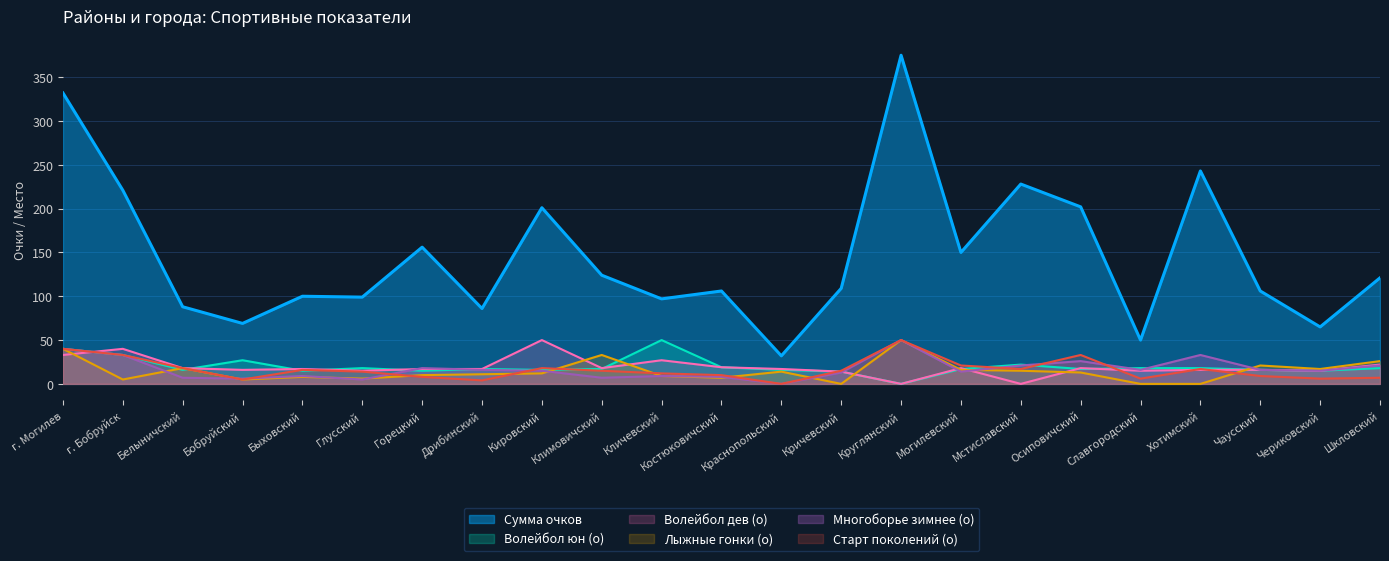

True or false: Сумма очков and Лыжные гонки (о) cross at least once.

False